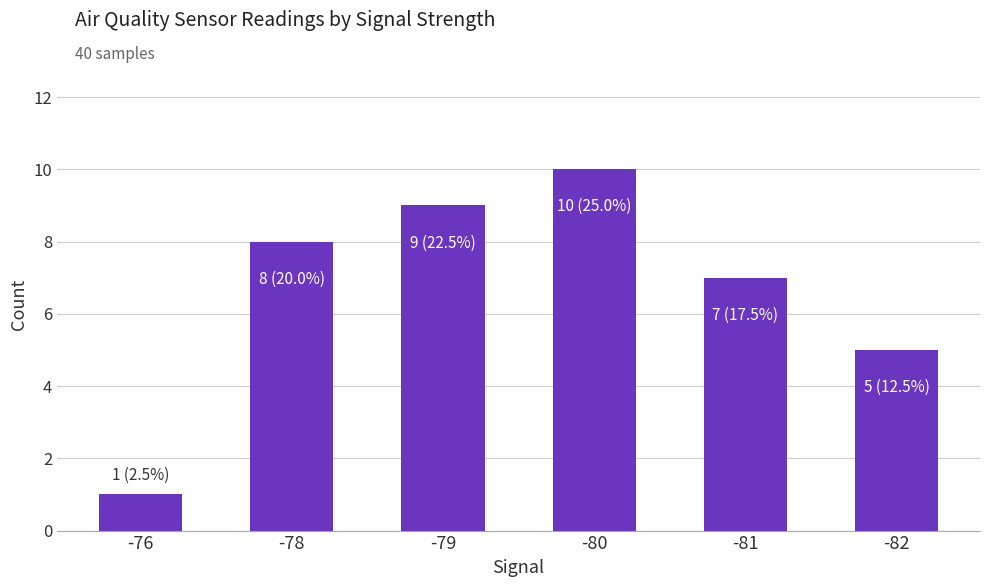

Rank the categories by value from lowest to highest.

-76, -82, -81, -78, -79, -80